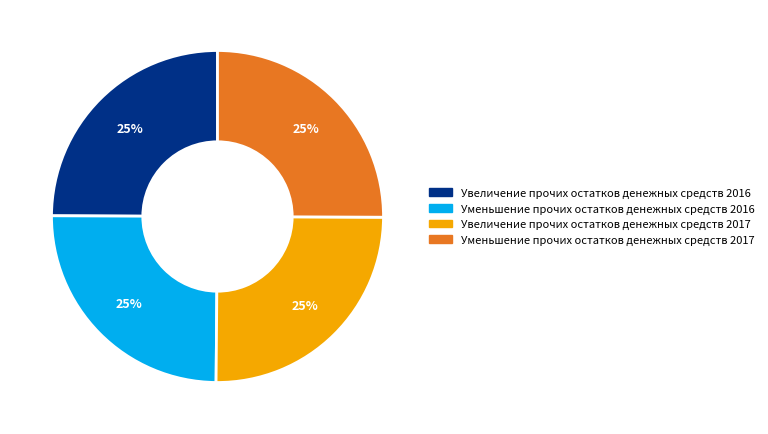

To the nearest percent, what portion does Увеличение прочих остатков денежных средств 2017 represent?

25%